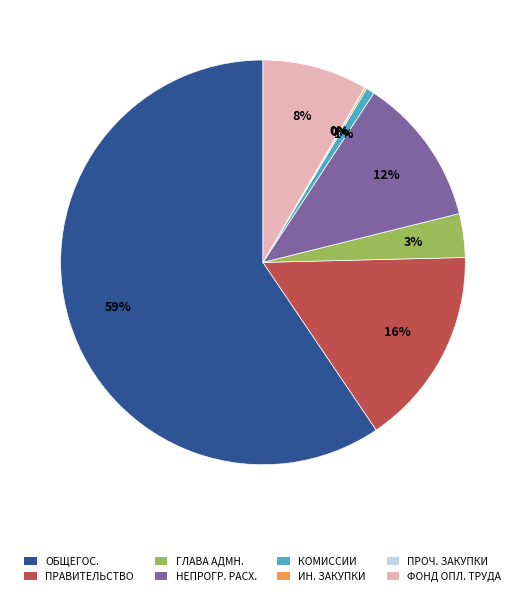

Is there any slice that represents more than half of the pie?

Yes